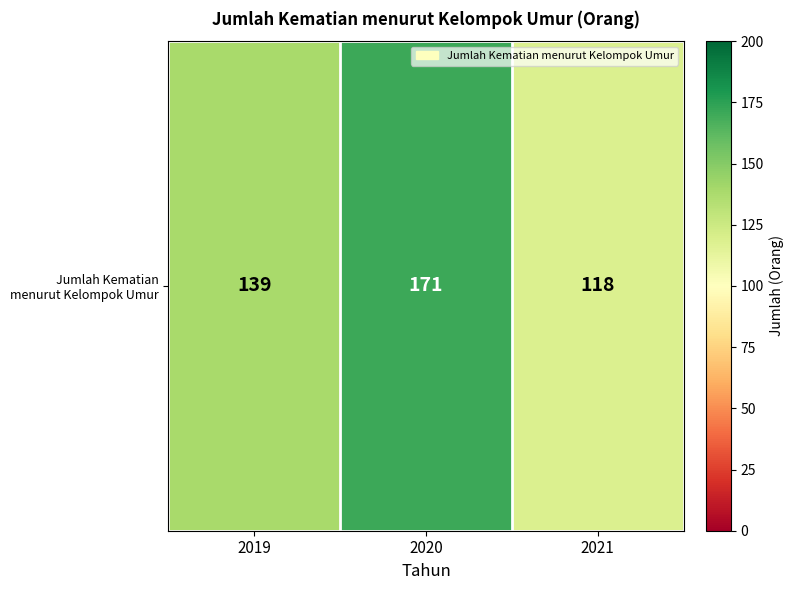

Read the value at 2021.

118